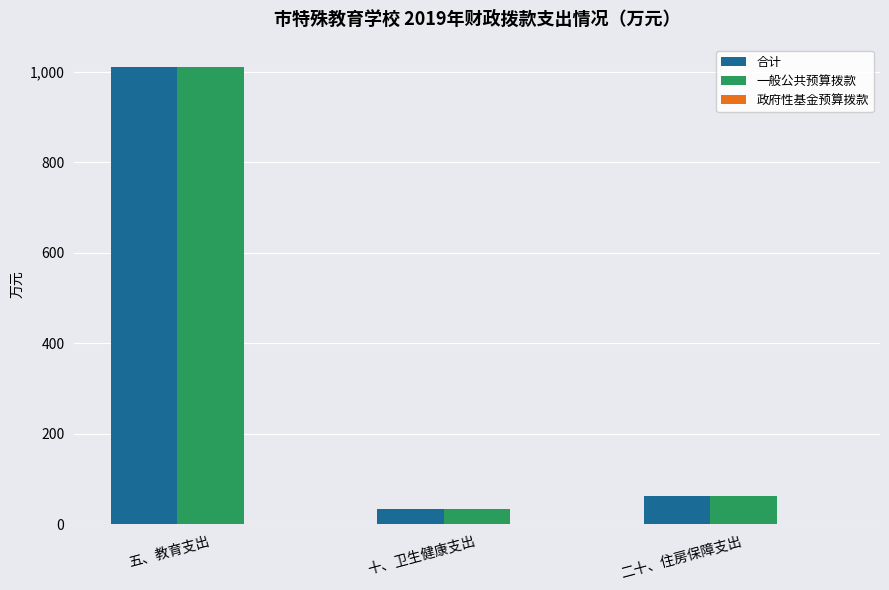

What position from the right is 二十、住房保障支出?

1